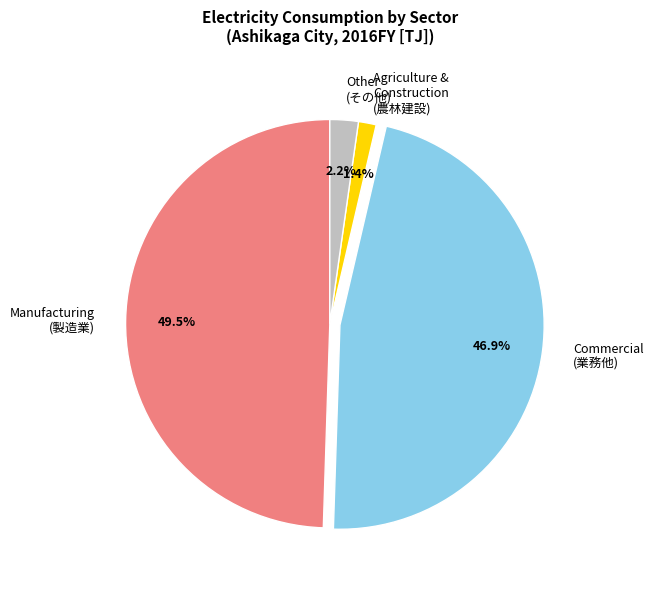

Which has a higher value, Agriculture & Construction (農林建設) or Other (その他)?

Other (その他)